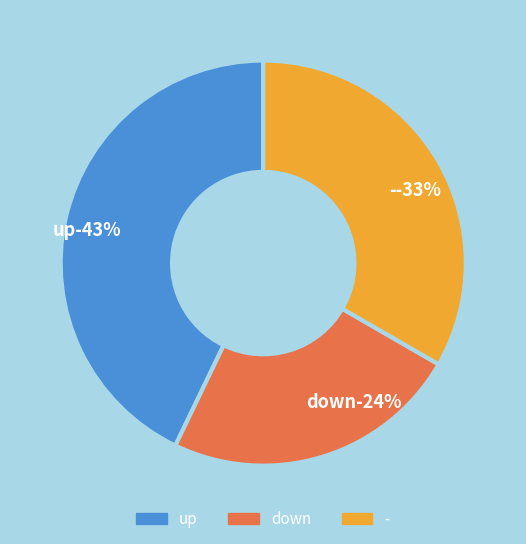

How many slices are in this pie chart?

3